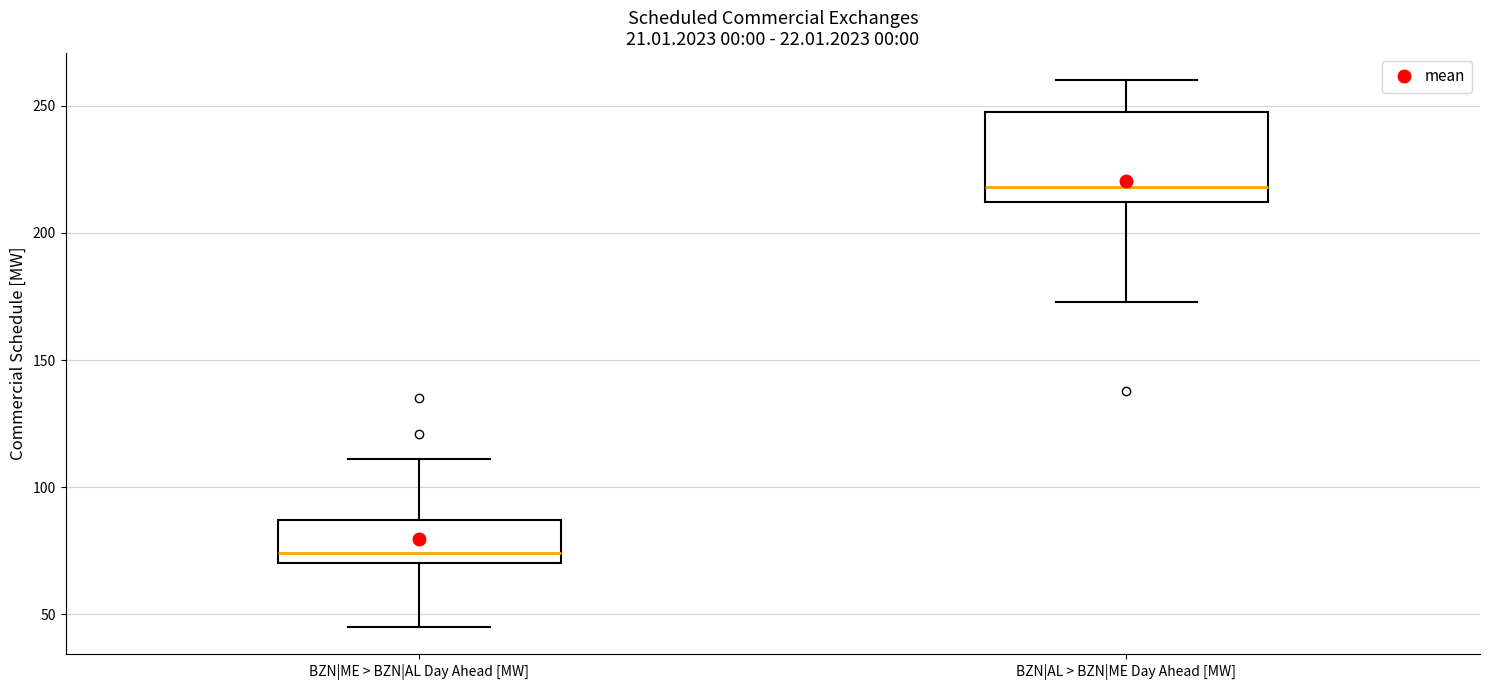

Which box has the lowest median line?

BZN|ME > BZN|AL Day Ahead [MW]